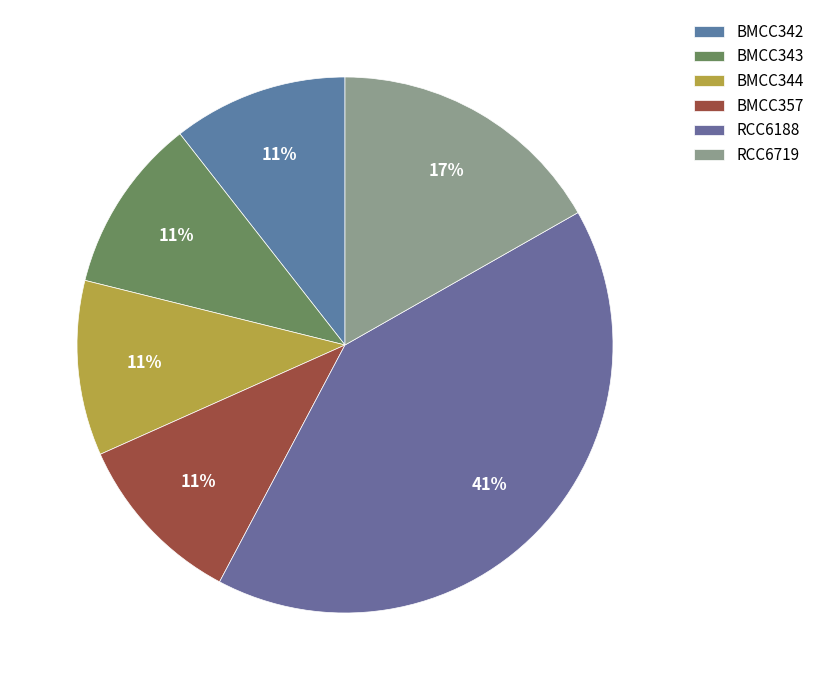

Is it true that BMCC343 is 11% of the pie?

True